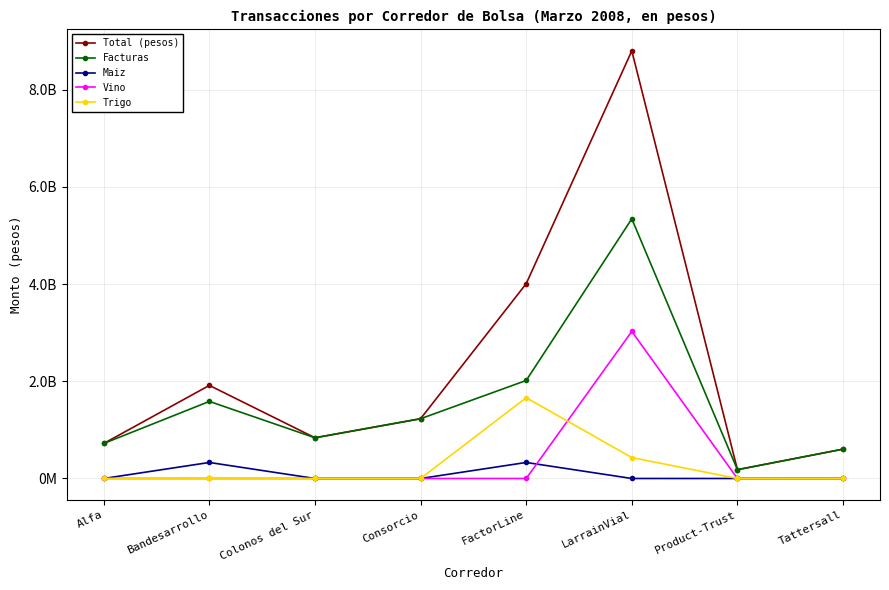

Which series has the largest total across all categories?

Total (pesos)